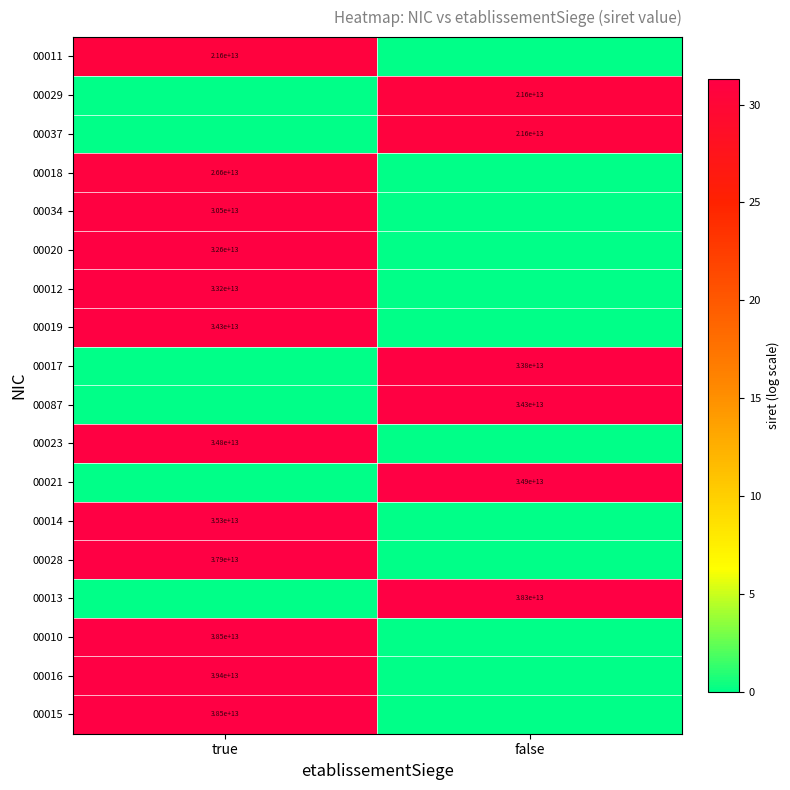

True or false: 00019 has a value of 44654172204773 at true.

False